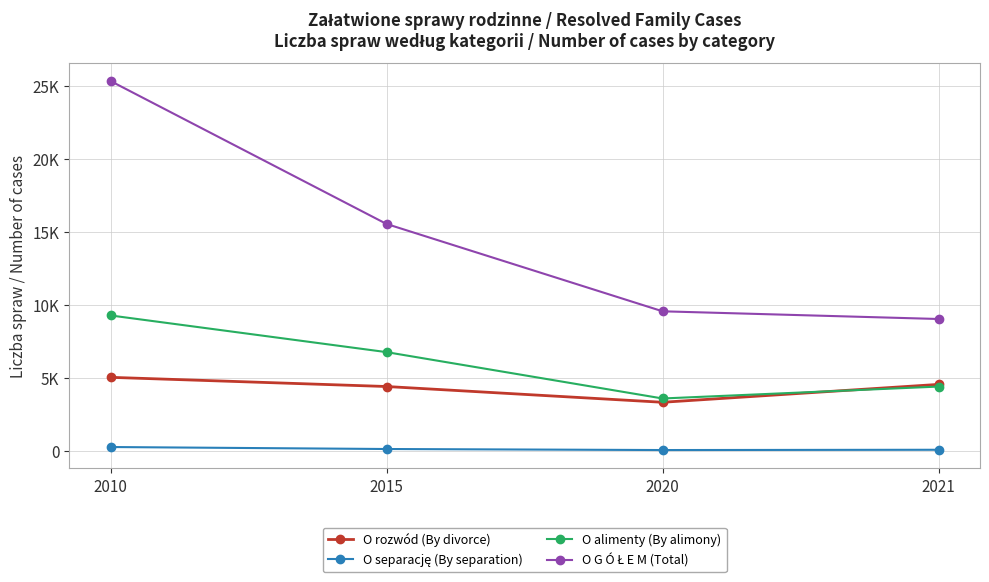

What is the value of the O separację (By separation) point at the 1st from the left?

263